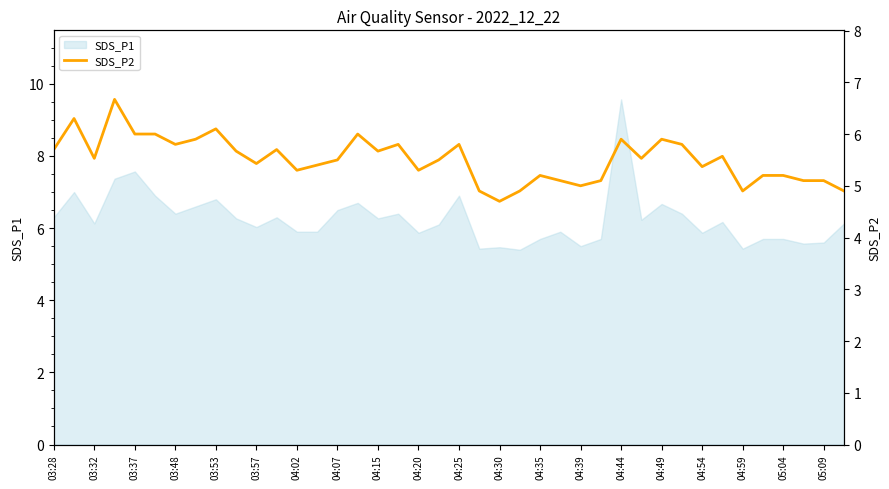

Does the chart display data point markers on the line(s)?

No